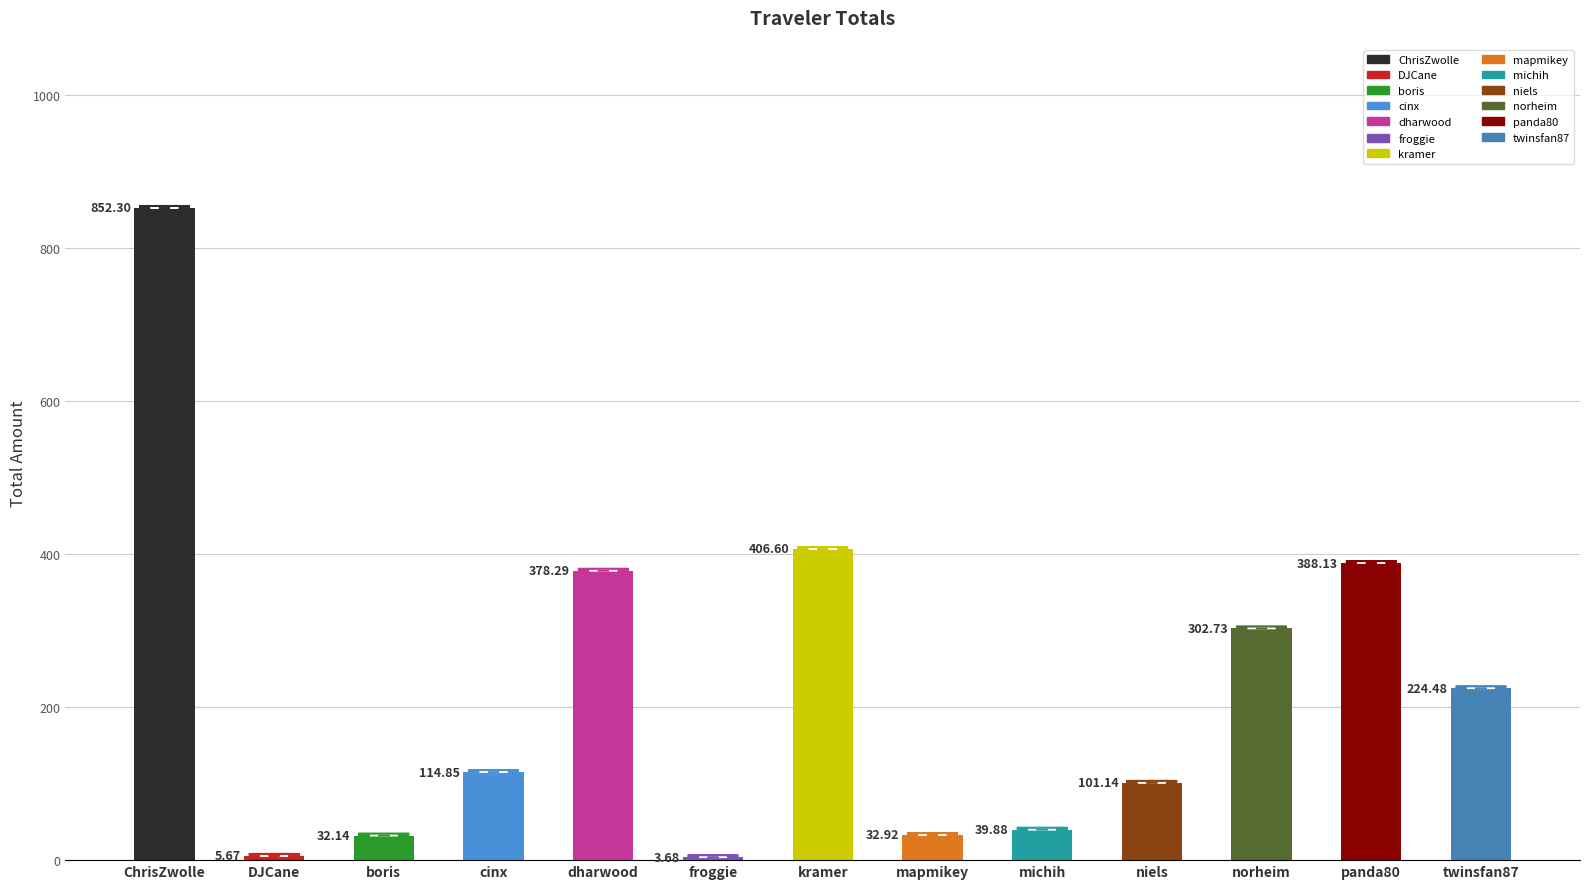

List the labels in order of value, largest first.

ChrisZwolle, kramer, panda80, dharwood, norheim, twinsfan87, cinx, niels, michih, mapmikey, boris, DJCane, froggie